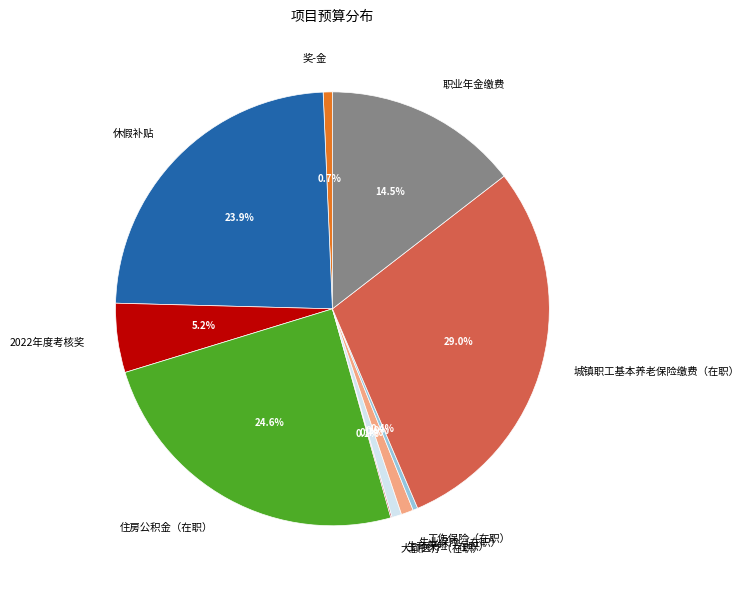

How much of the chart is everything except 生育保险（在职）?

99.3%